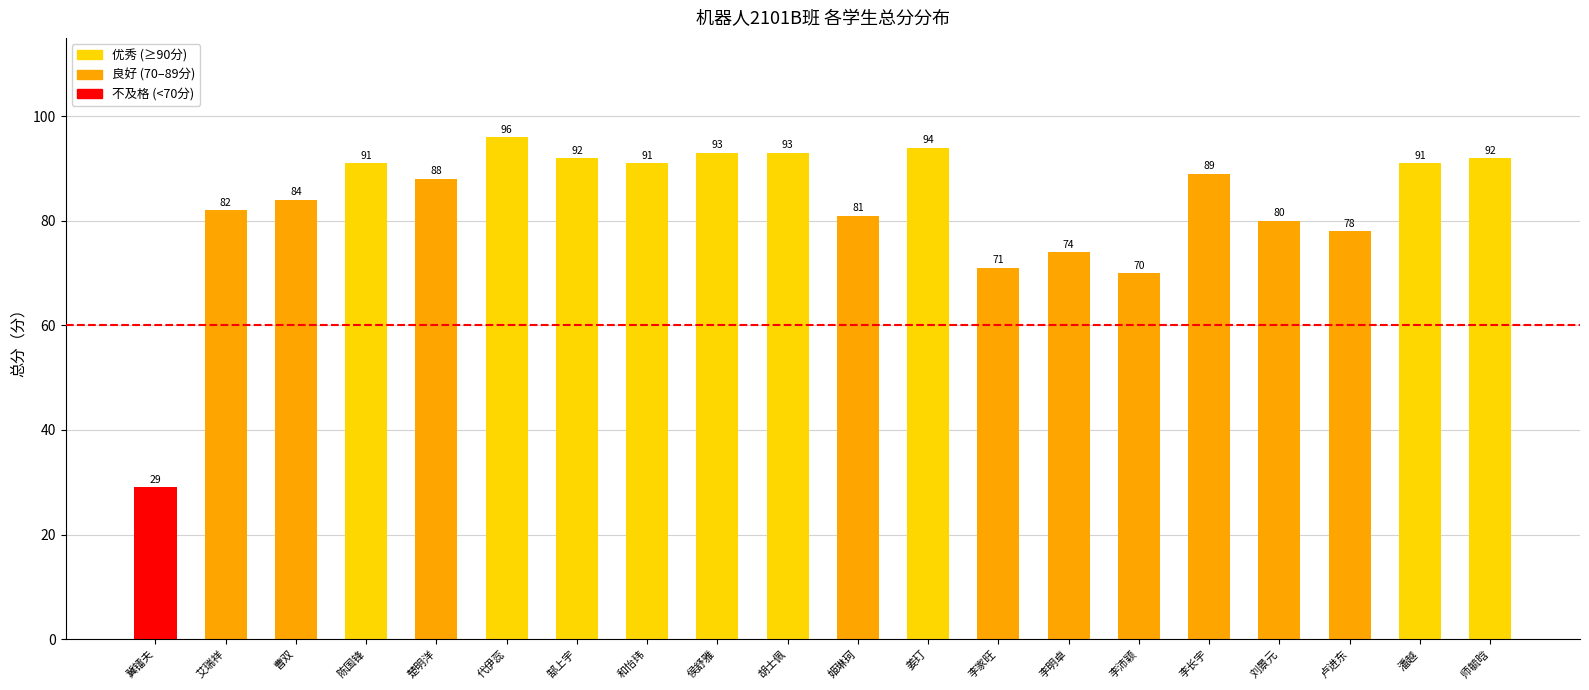

What is the ratio of the value at 代伊蕊 to the value at 楚明洋?

1.1